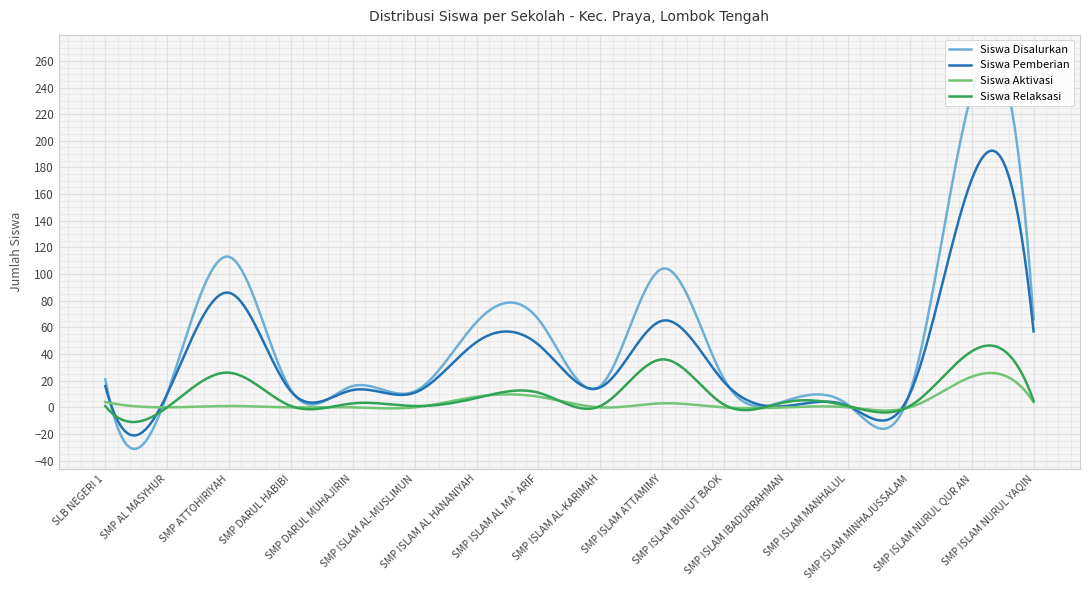

True or false: Siswa Aktivasi and Siswa Disalurkan intersect in this chart.

False